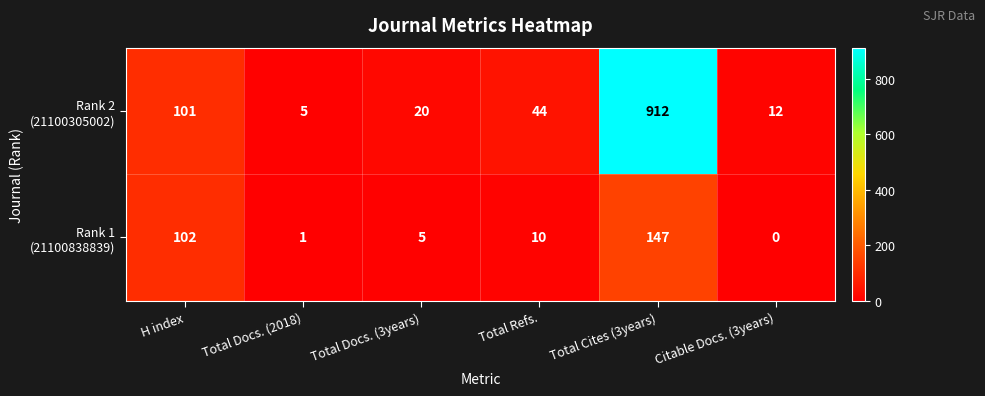

How many data points does each series have?

6